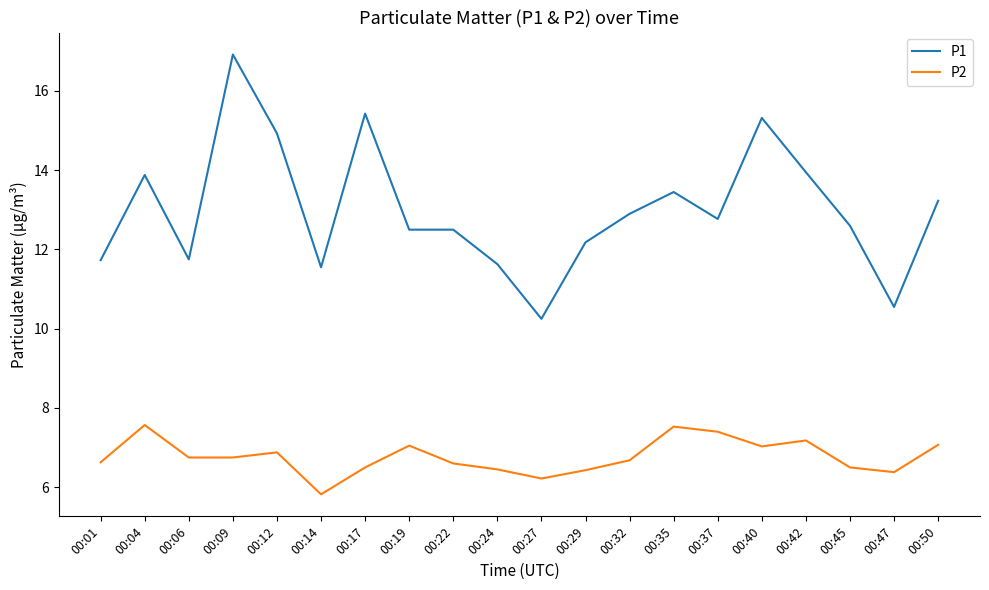

Rank the series by their average value, from lowest to highest.

P2, P1